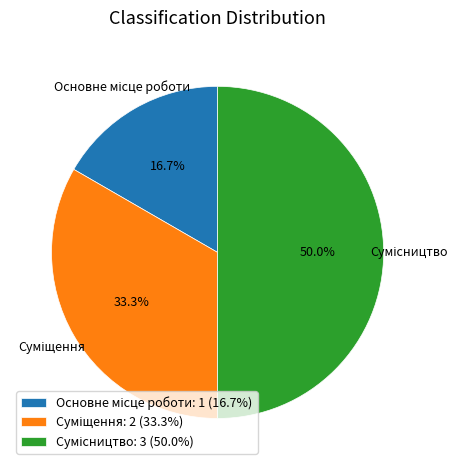

To the nearest percent, what portion does Сумісництво represent?

50%